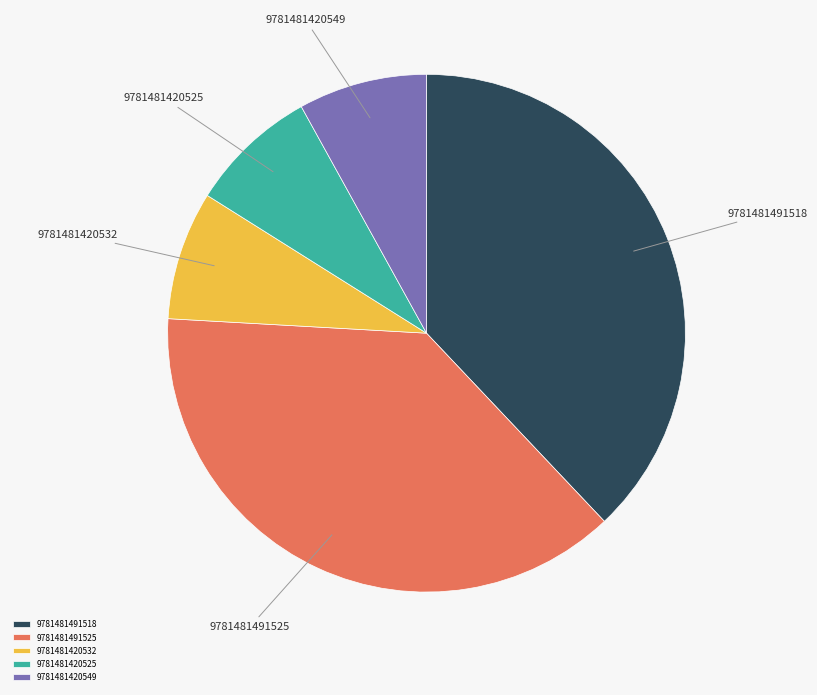

Does any single category account for the majority?

No